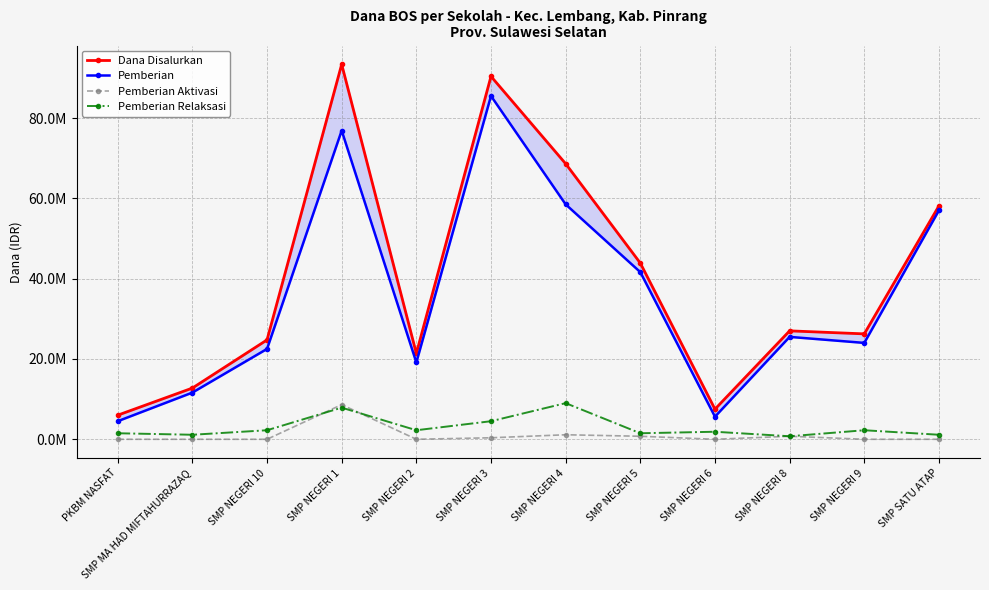

At which category is the sum across all series the highest?

SMP NEGERI 1